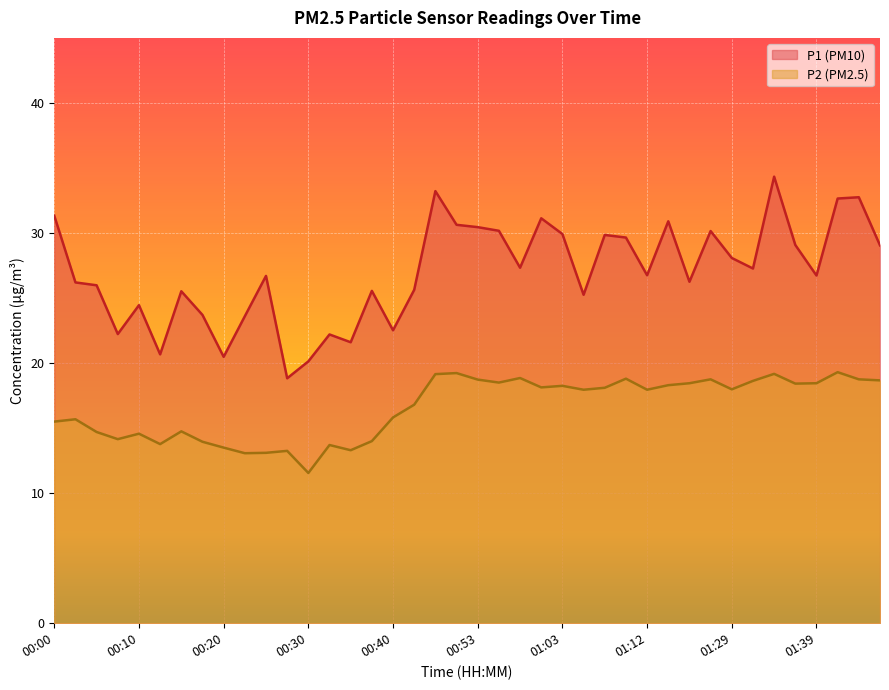

Reading left to right, what are all the values shown in this chart?

P1: 00:00=31.3	00:03=26.2	00:05=26.0	00:08=22.2	00:10=24.4	00:13=20.7	00:15=25.5	00:18=23.7	00:20=20.5	00:23=23.6	00:25=26.7	00:27=18.8	00:30=20.1	00:32=22.2	00:35=21.6	00:37=25.6	00:40=22.5	00:42=25.6	00:48=33.2	00:50=30.6	00:53=30.4	00:55=30.2	00:58=27.3	01:00=31.1	01:03=29.9	01:05=25.2	01:07=29.9	01:10=29.6	01:12=26.8	01:15=30.9	01:18=26.2	01:20=30.1	01:29=28.1	01:32=27.3	01:34=34.3	01:37=29.1	01:39=26.7	01:42=32.6	01:44=32.8	01:47=29.1
P2: 00:00=15.5	00:03=15.7	00:05=14.7	00:08=14.2	00:10=14.6	00:13=13.8	00:15=14.8	00:18=13.9	00:20=13.5	00:23=13.1	00:25=13.1	00:27=13.2	00:30=11.6	00:32=13.7	00:35=13.3	00:37=14.0	00:40=15.8	00:42=16.8	00:48=19.1	00:50=19.2	00:53=18.7	00:55=18.5	00:58=18.9	01:00=18.1	01:03=18.2	01:05=17.9	01:07=18.1	01:10=18.8	01:12=17.9	01:15=18.3	01:18=18.4	01:20=18.8	01:29=18.0	01:32=18.6	01:34=19.2	01:37=18.4	01:39=18.4	01:42=19.3	01:44=18.8	01:47=18.7